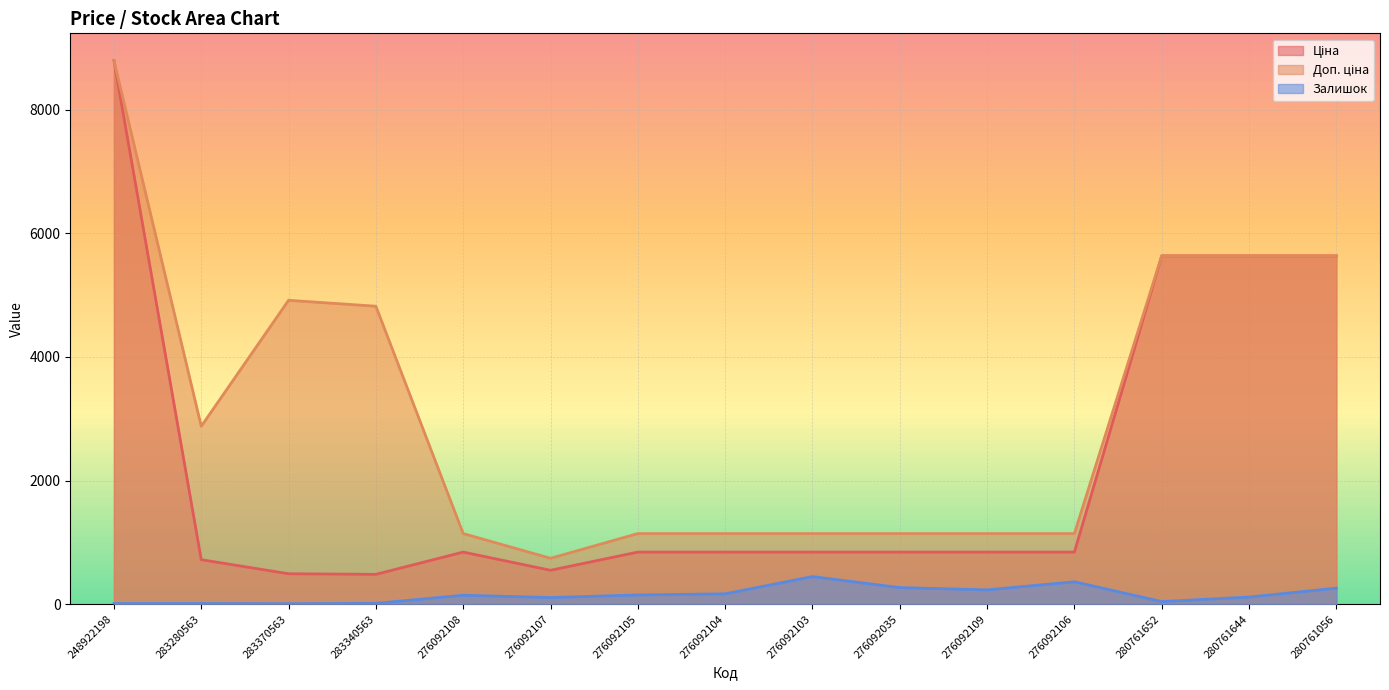

Reading left to right, transcribe all the data shown in this chart.

Ціна: 248922198=8797.6	283280563=719.6	283370563=491.7	283340563=482.1	276092108=842.8	276092107=547.8	276092105=842.8	276092104=842.8	276092103=842.8	276092035=842.8	276092109=842.8	276092106=842.8	280761652=5636.0	280761644=5636.0	280761056=5636.0
Доп. ціна: 248922198=8797.6	283280563=2878.5	283370563=4917.4	283340563=4821.4	276092108=1142.1	276092107=742.0	276092105=1142.1	276092104=1142.1	276092103=1142.1	276092035=1142.1	276092109=1142.1	276092106=1142.1	280761652=5636.0	280761644=5636.0	280761056=5636.0
Залишок: 248922198=11.0	283280563=11.0	283370563=8.0	283340563=13.0	276092108=144.0	276092107=107.0	276092105=149.0	276092104=167.0	276092103=446.0	276092035=268.0	276092109=231.0	276092106=362.0	280761652=42.0	280761644=115.0	280761056=259.0